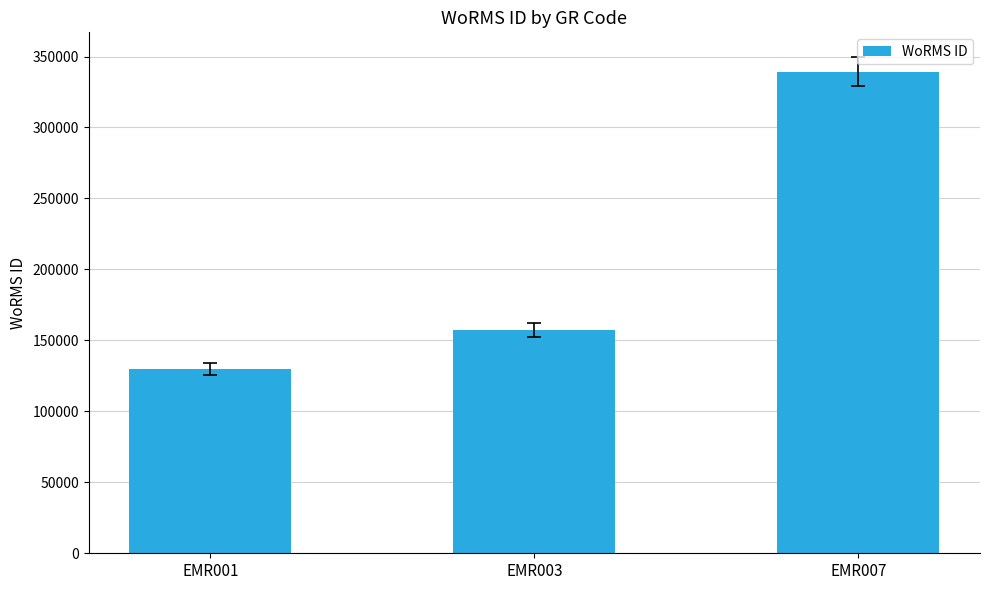

At which category does the chart reach its minimum across all series?

EMR001